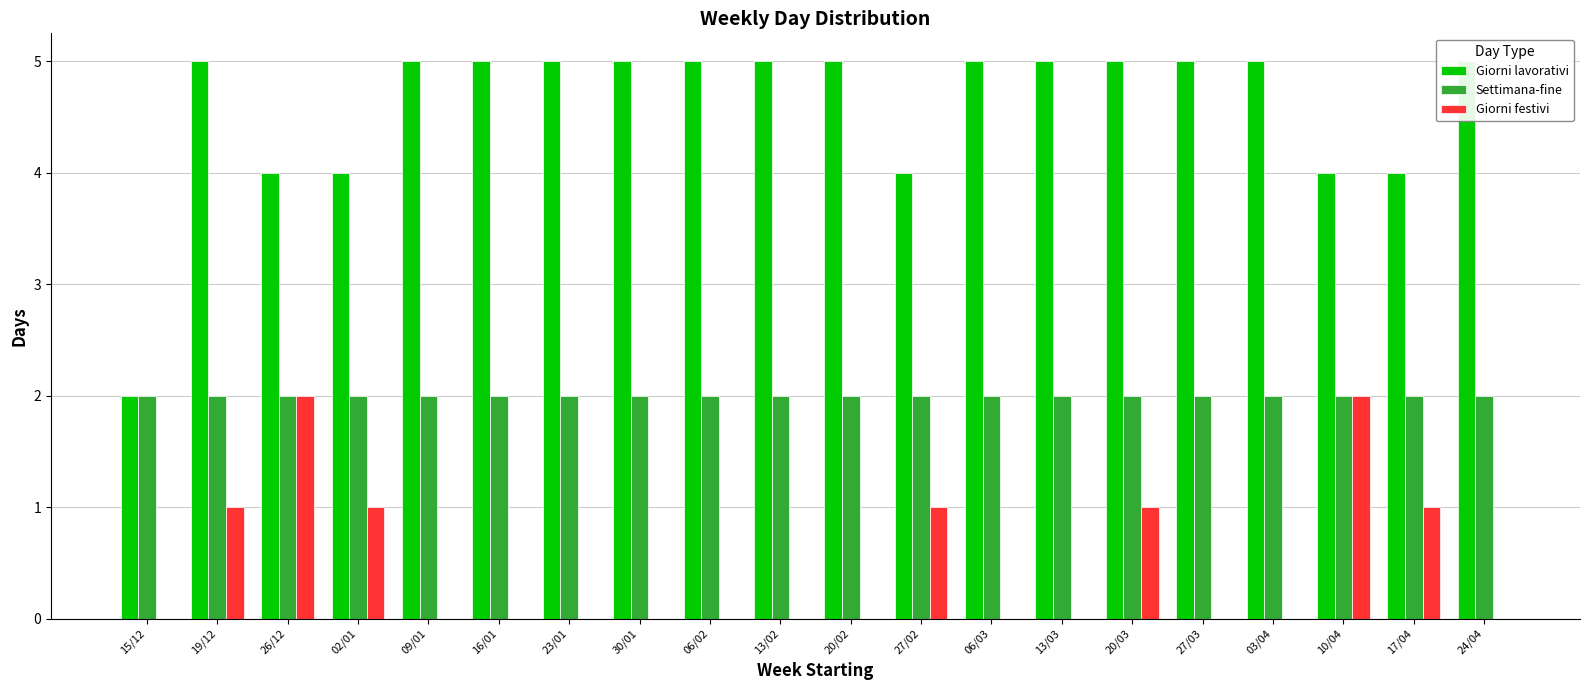

Between 30/01 and 17/04, which series saw the biggest shift?

Giorni lavorativi